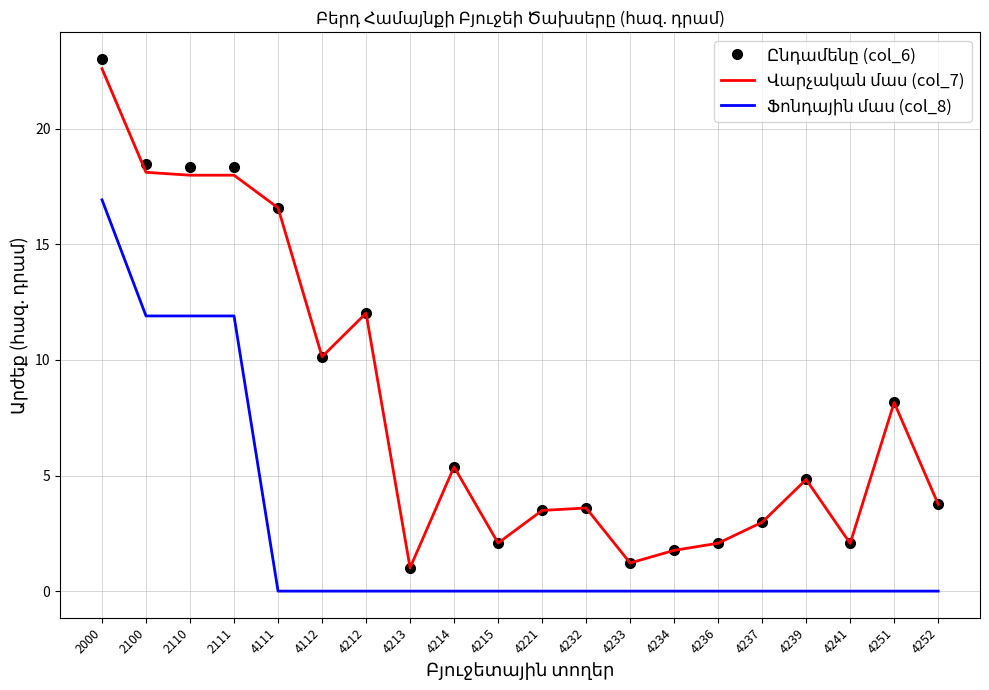

What is the spread (max minus min) of values at 4214?

5.4